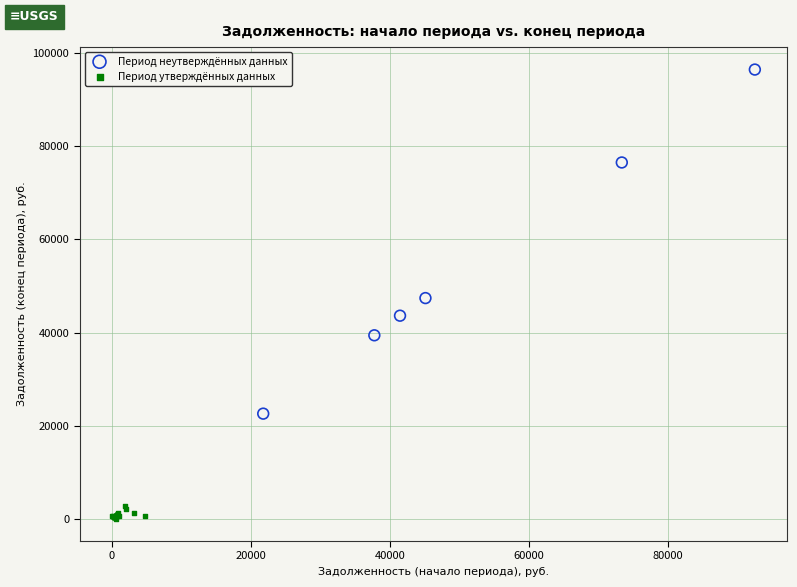

What are all the series names shown in the legend?

Период неутверждённых данных, Период утверждённых данных